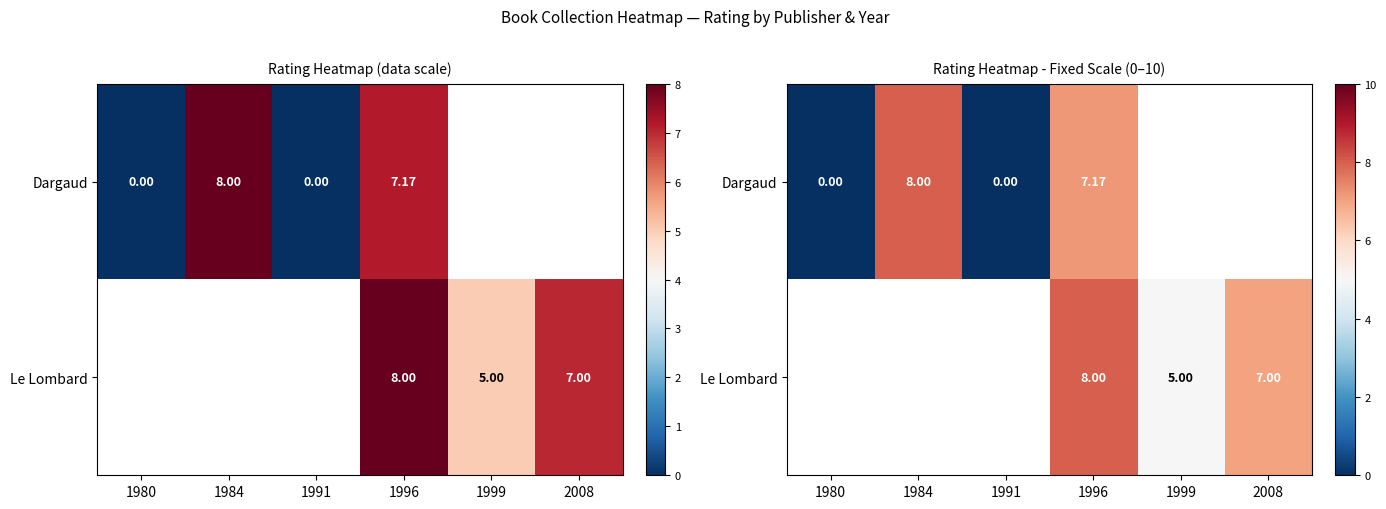

At which category does the chart reach its peak across all series?

1984